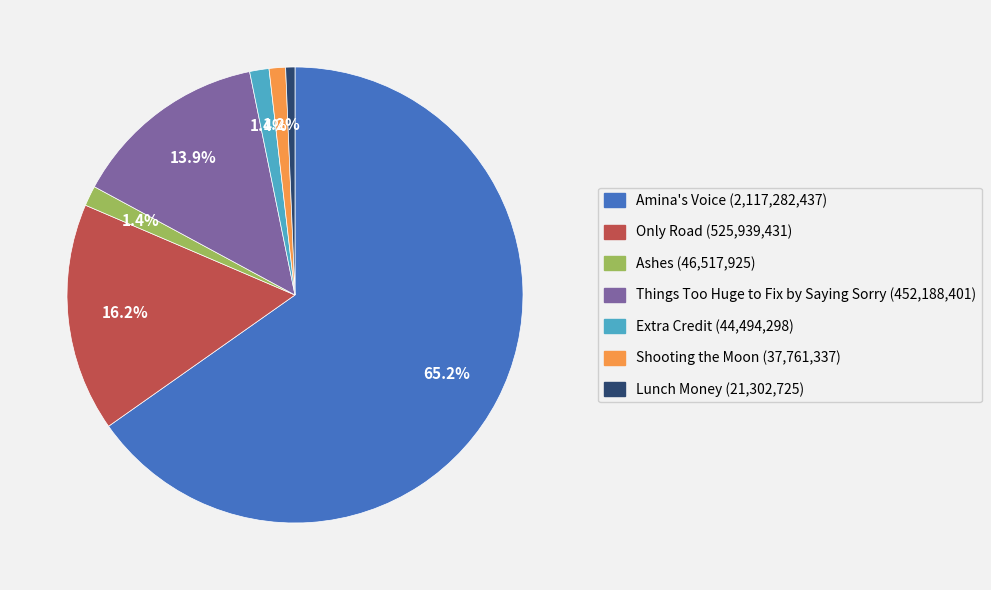

How many slices are in this pie chart?

7